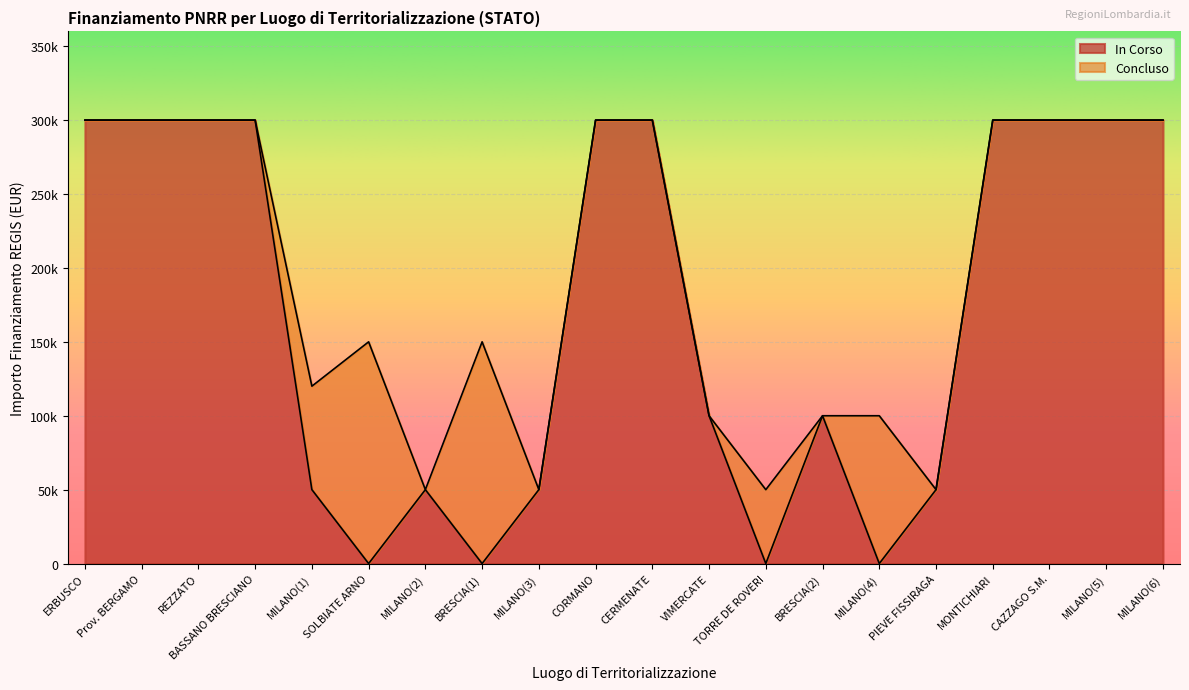

Does the chart display data point markers on the line(s)?

No